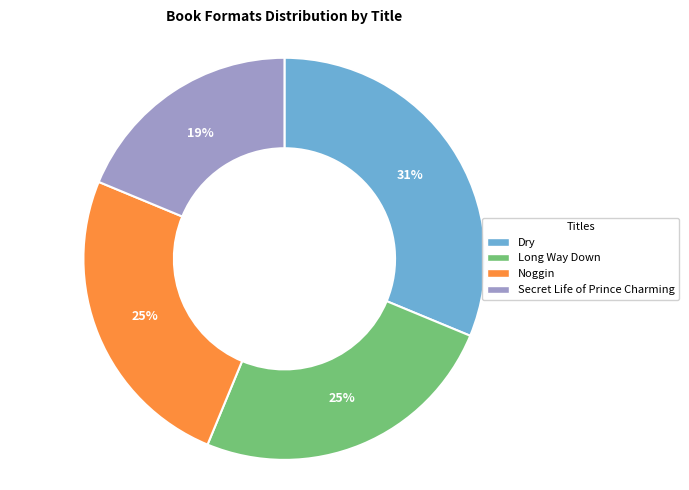

Does Long Way Down represent more than half of the total?

No